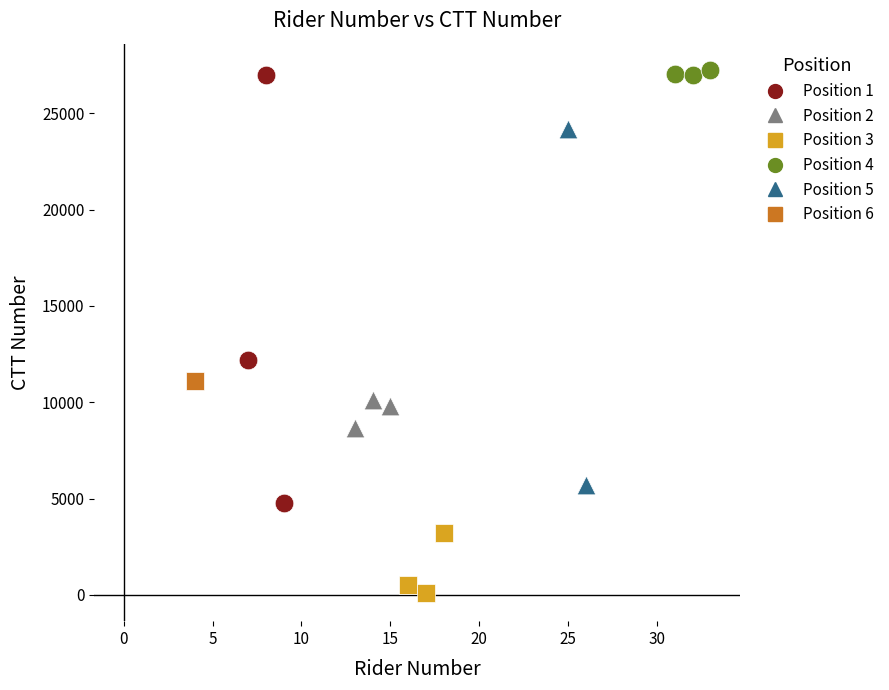

What are all the series names shown in the legend?

Position 1, Position 2, Position 3, Position 4, Position 5, Position 6